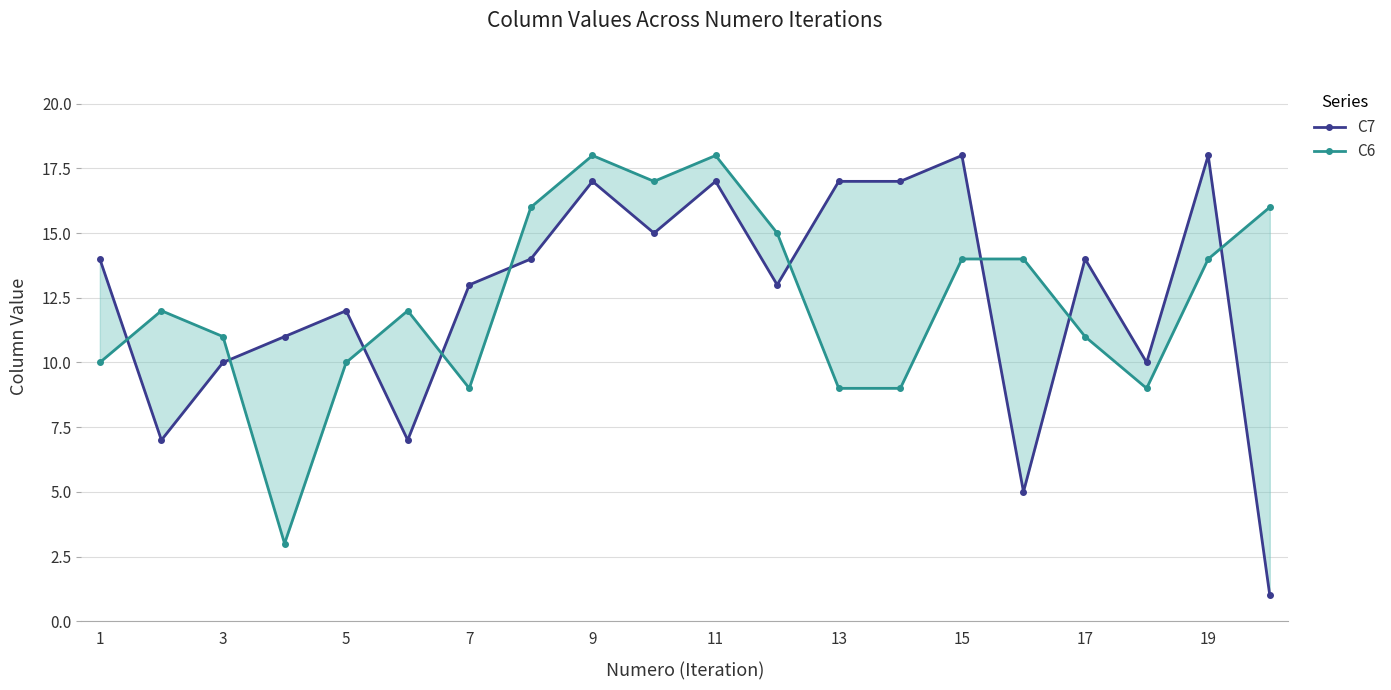

True or false: C6 has more than 0 interior local peaks.

True